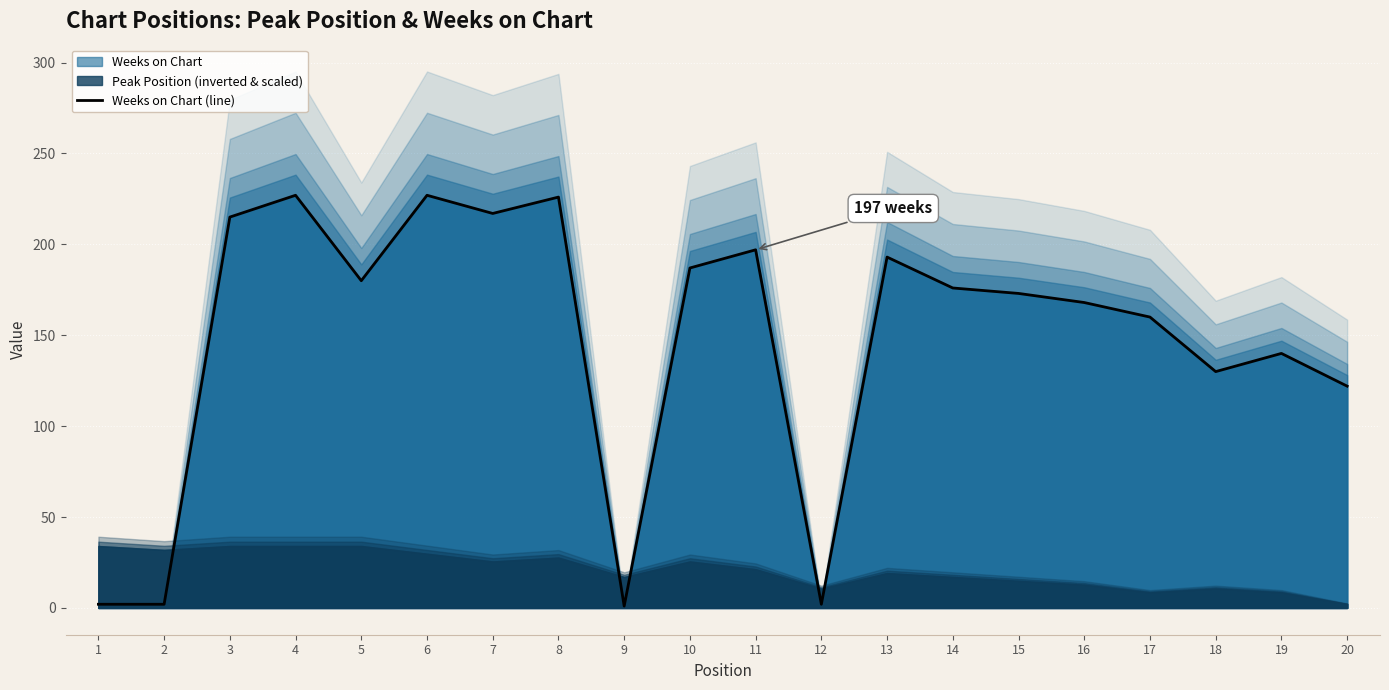

The value at 15 is 173. True or false?

True